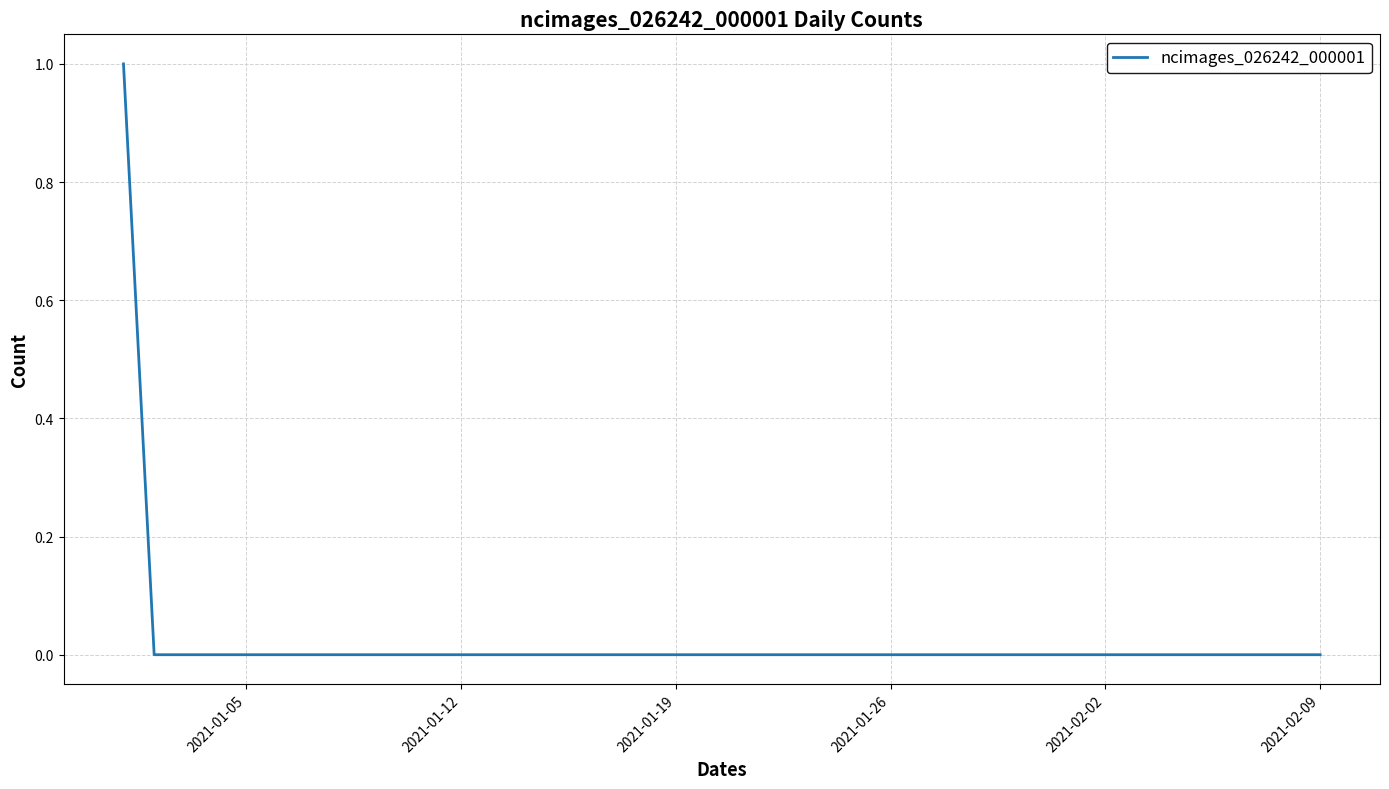

What is the greatest value displayed?

1